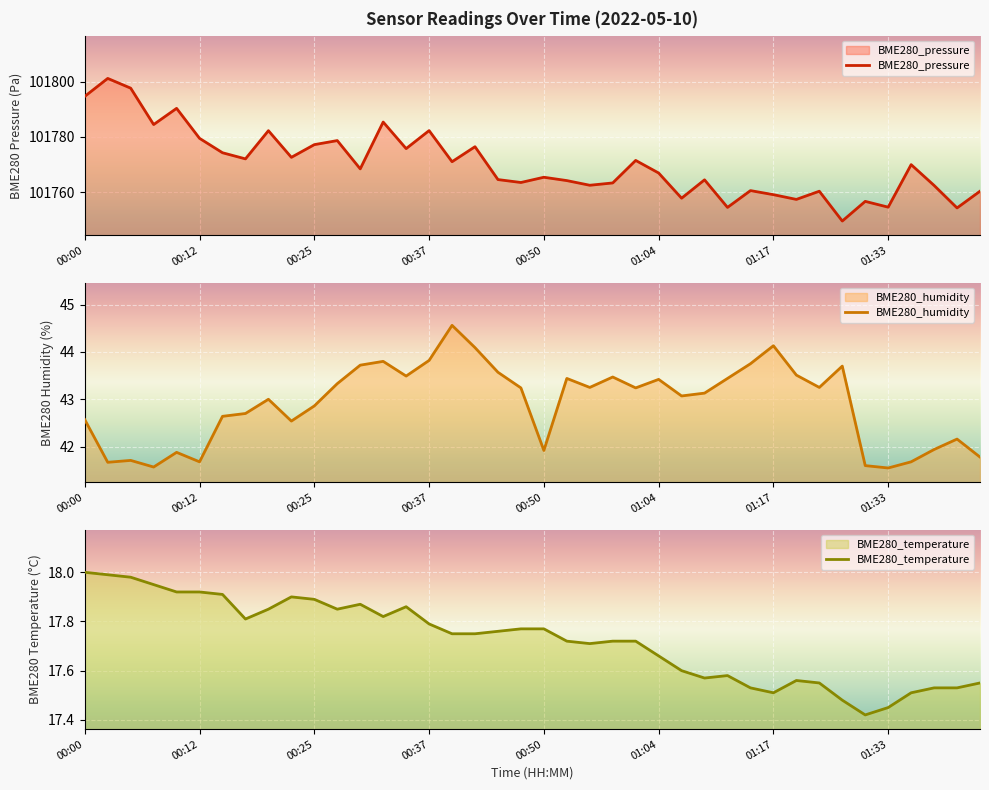

How many lines are shown in the chart?

3